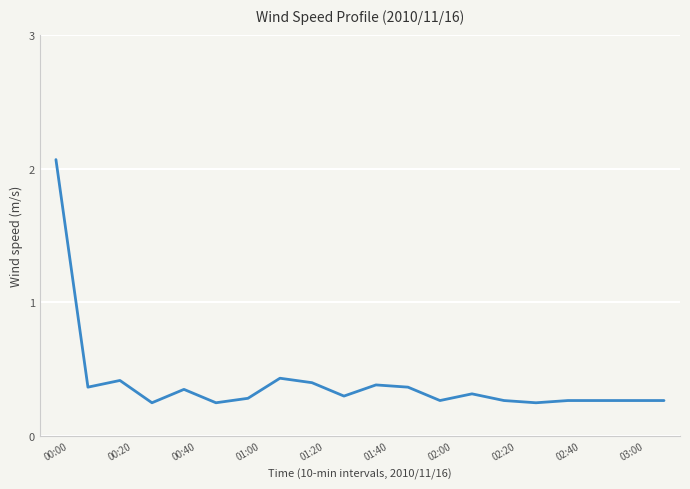

What is the maximum value shown in the chart?

2.1